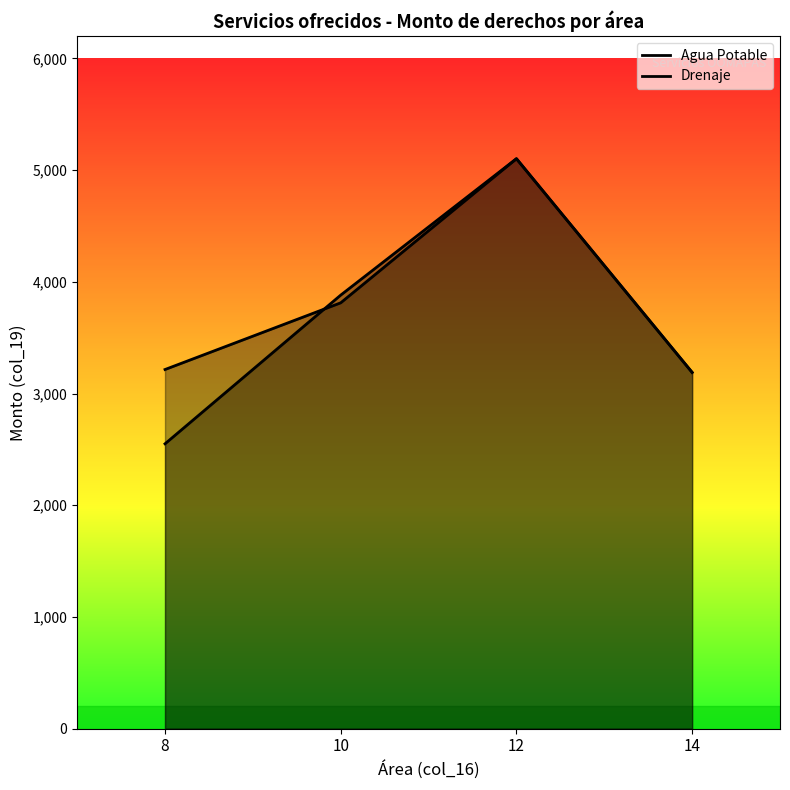

What is the difference between the maximum and minimum values in the Agua Potable series?

2552